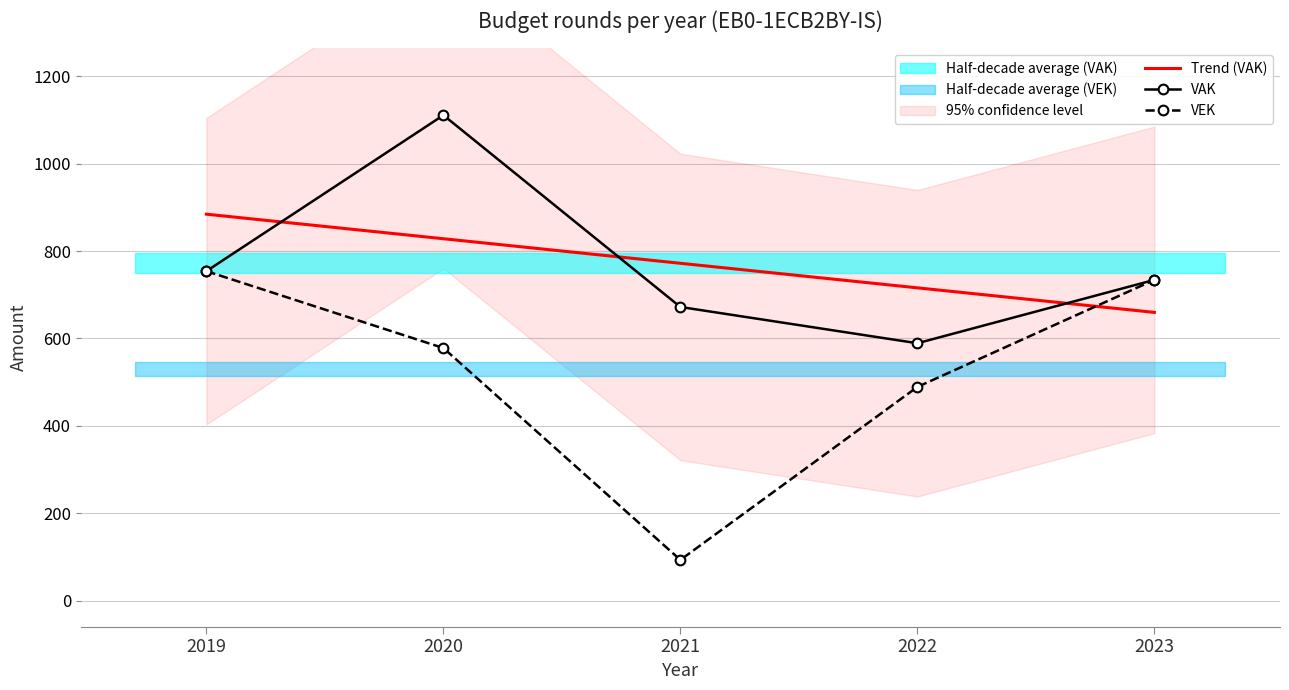

What is the sum of all VAK values?

3860